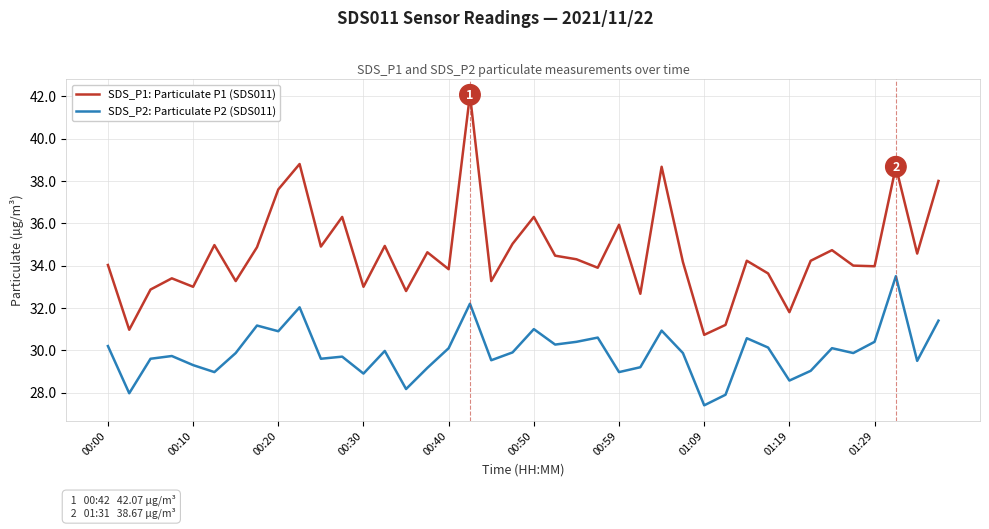

List the series in order of their peak value, lowest first.

SDS_P2: Particulate P2 (SDS011), SDS_P1: Particulate P1 (SDS011)